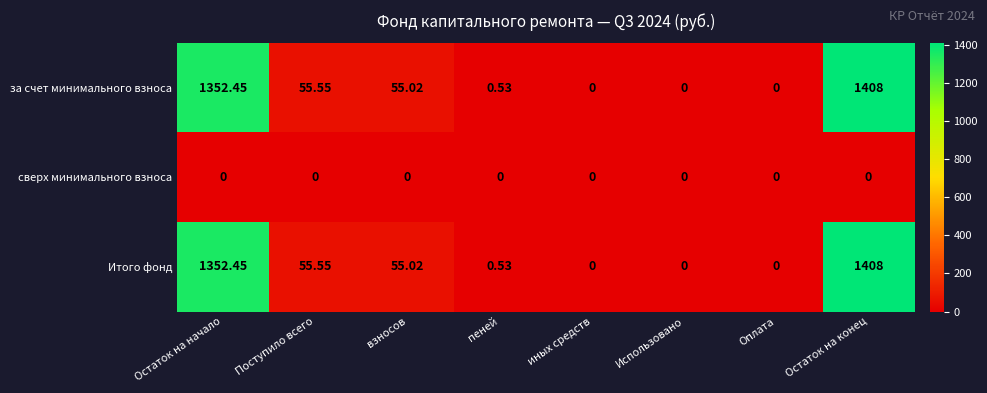

At which category is the sum across all series the highest?

Остаток на конец